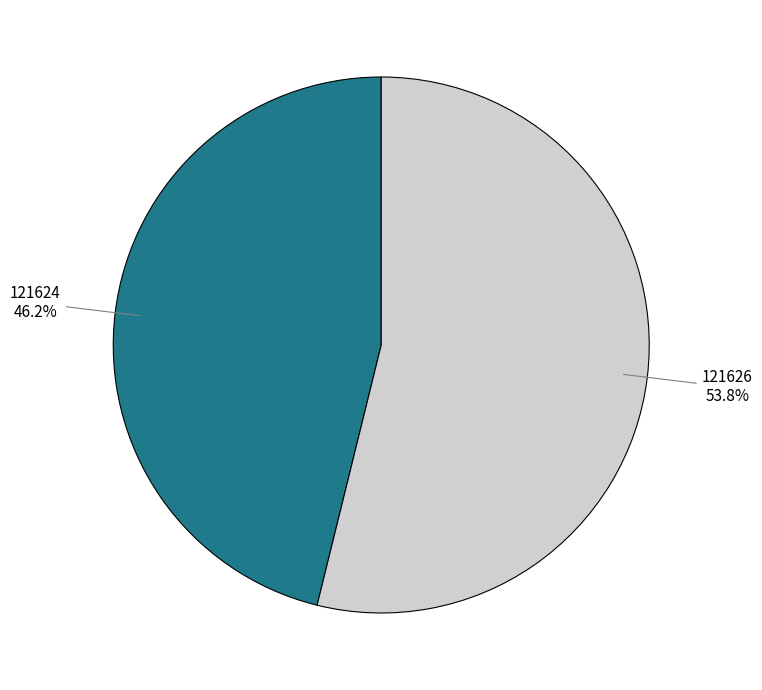

Is there any slice that represents more than half of the pie?

Yes